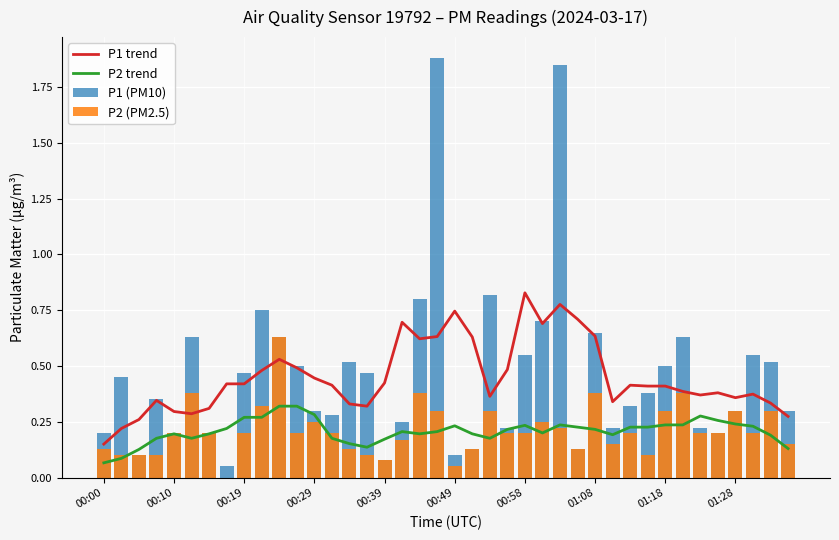

How many P2 trend values are between 0 and 1?

40